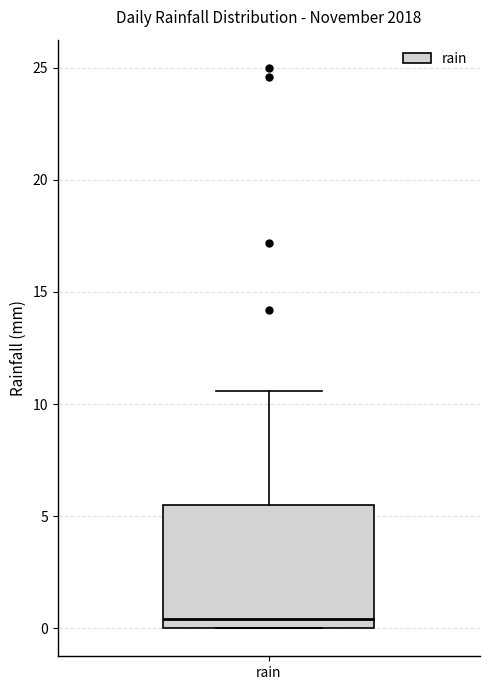

Transcribe this box plot: give where the median line is, the range the box spans, and where the two whiskers end, as read against the y-axis. The values are not printed on the chart, so give them approximately, as read against the axis.

median 0.5, box 0.0 to 5.5, whiskers 0.0 to 10.5